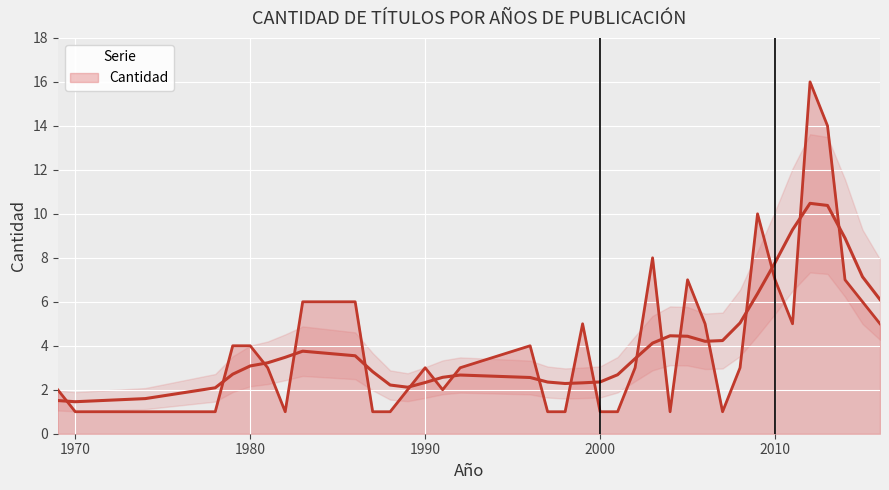

What is the value of the 9th point from the left?

6